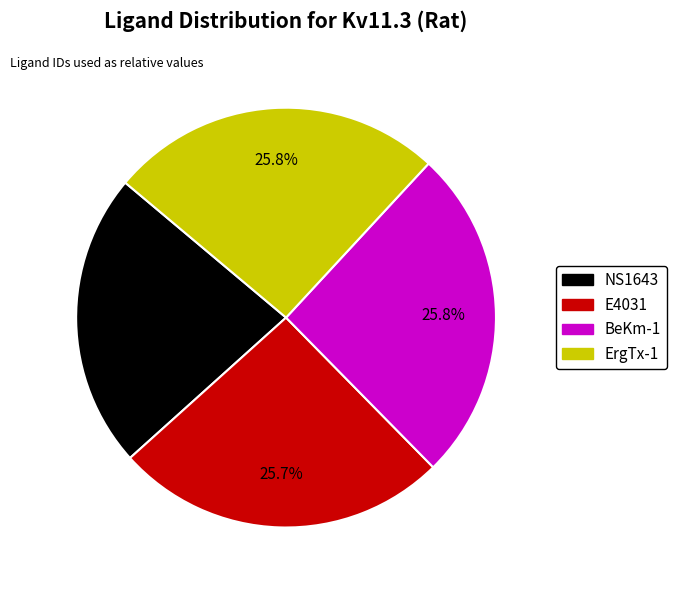

What is the smallest slice in the pie chart?

NS1643